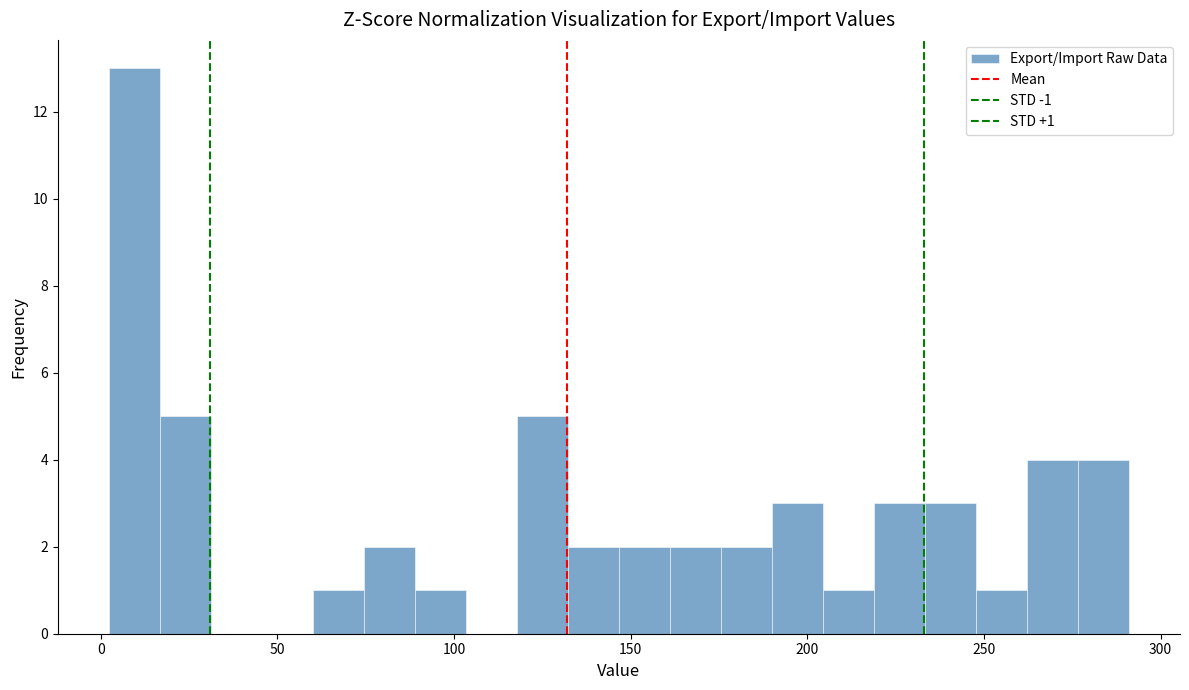

Around what value on the x-axis is the tallest bar? Give the approximate position of its centre, as read against the axis.

10